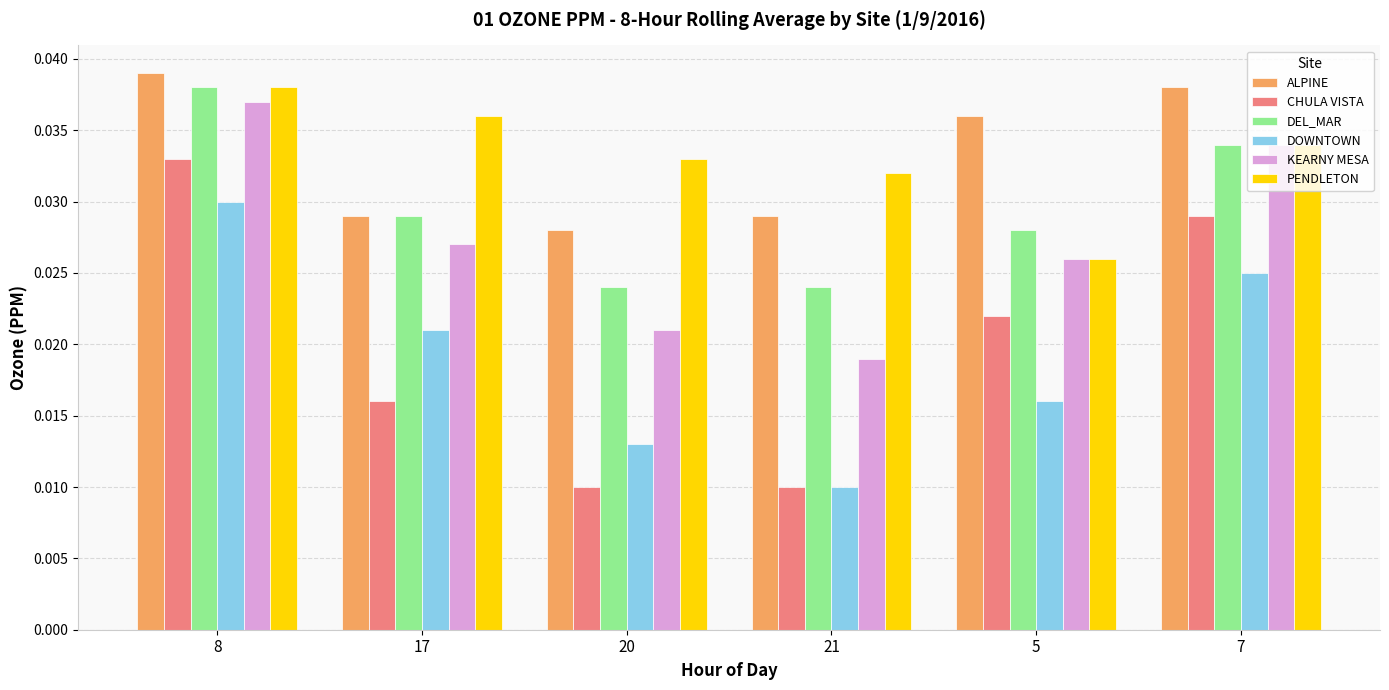

Where is ALPINE nearest to the value 0?

20